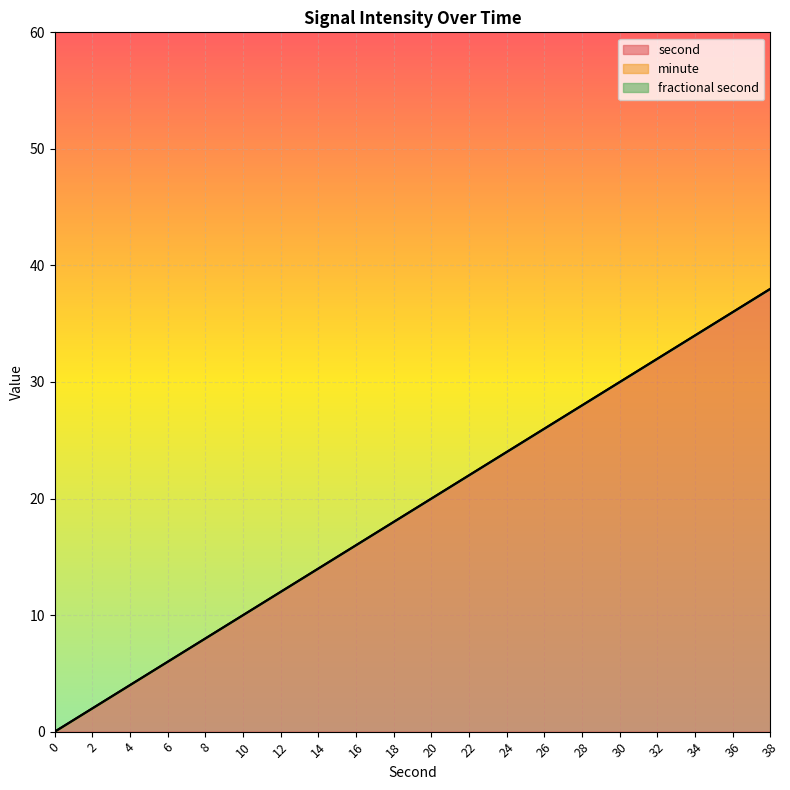

Reading left to right, what are all the values shown in this chart?

second: 0	2	4	6	8	10	12	14	16	18	20	22	24	26	28	30	32	34	36	38
minute: 0	0	0	0	0	0	0	0	0	0	0	0	0	0	0	0	0	0	0	0
fractional second: 0	0	0	0	0	0	0	0	0	0	0	0	0	0	0	0	0	0	0	0